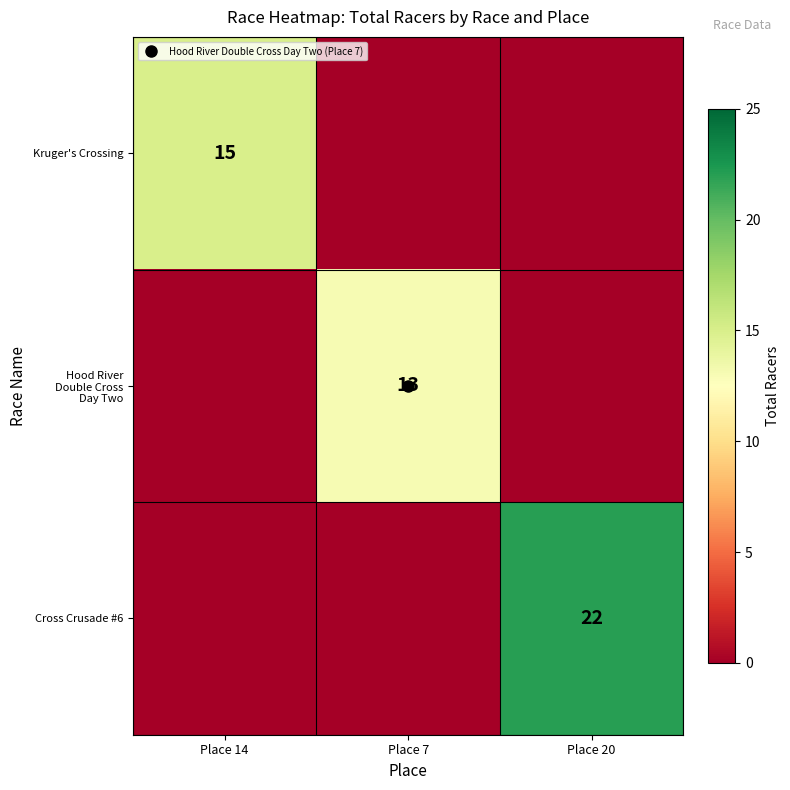

Count the Kruger's Crossing values in the range 0 to 15.

3